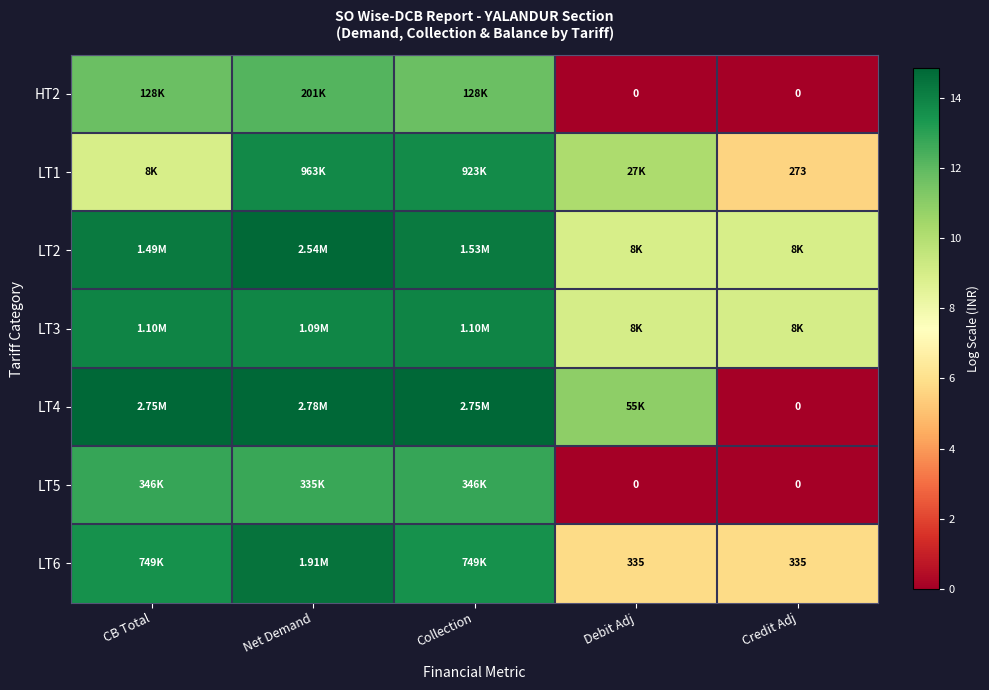

At which category is the sum across all series the highest?

Net Demand